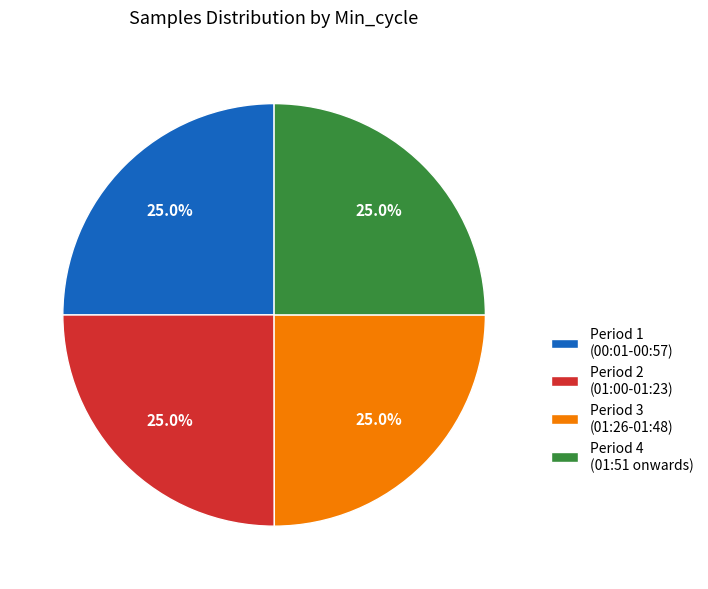

Is there a majority slice in this chart?

No